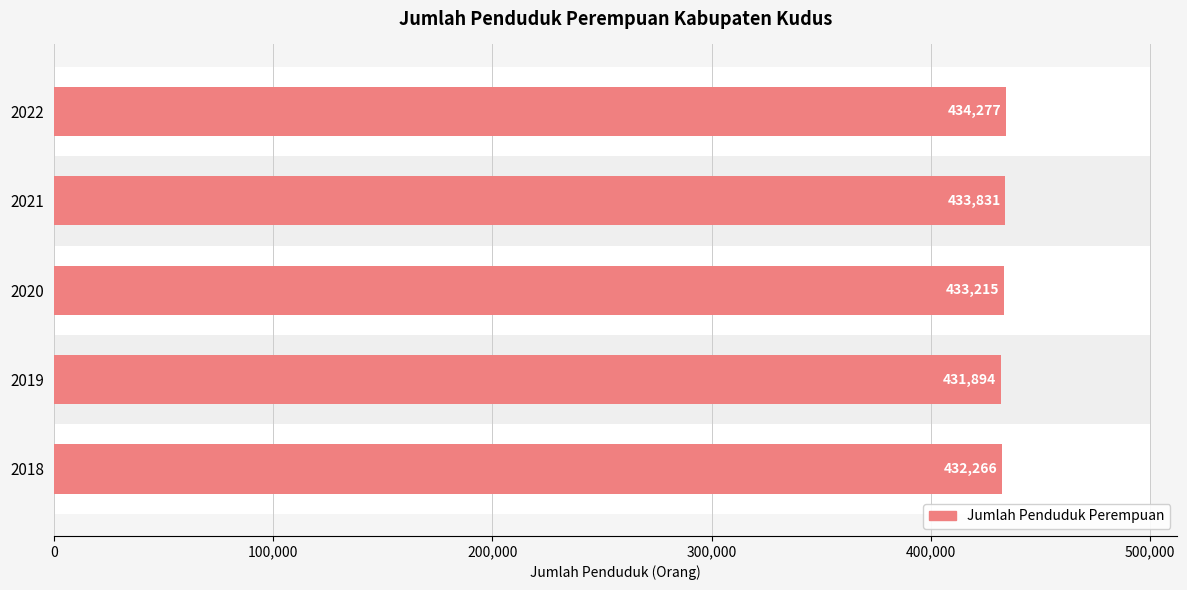

How many values are between 432266 and 433831?

3